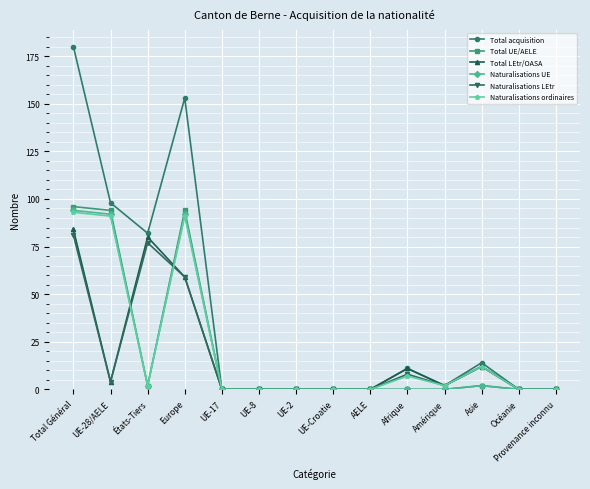

Which series has the largest total across all categories?

Total acquisition